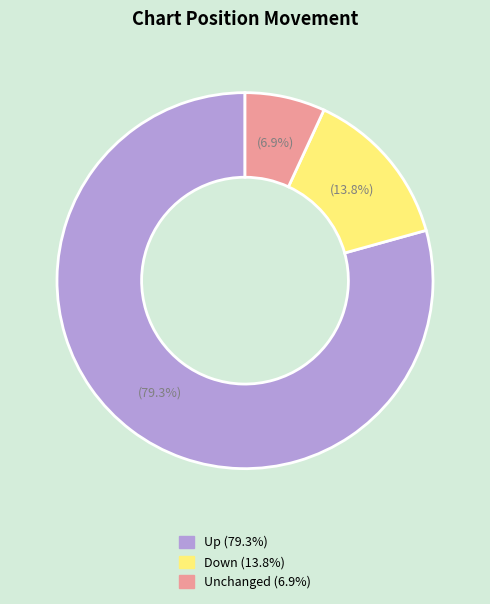

Does any single category account for the majority?

Yes